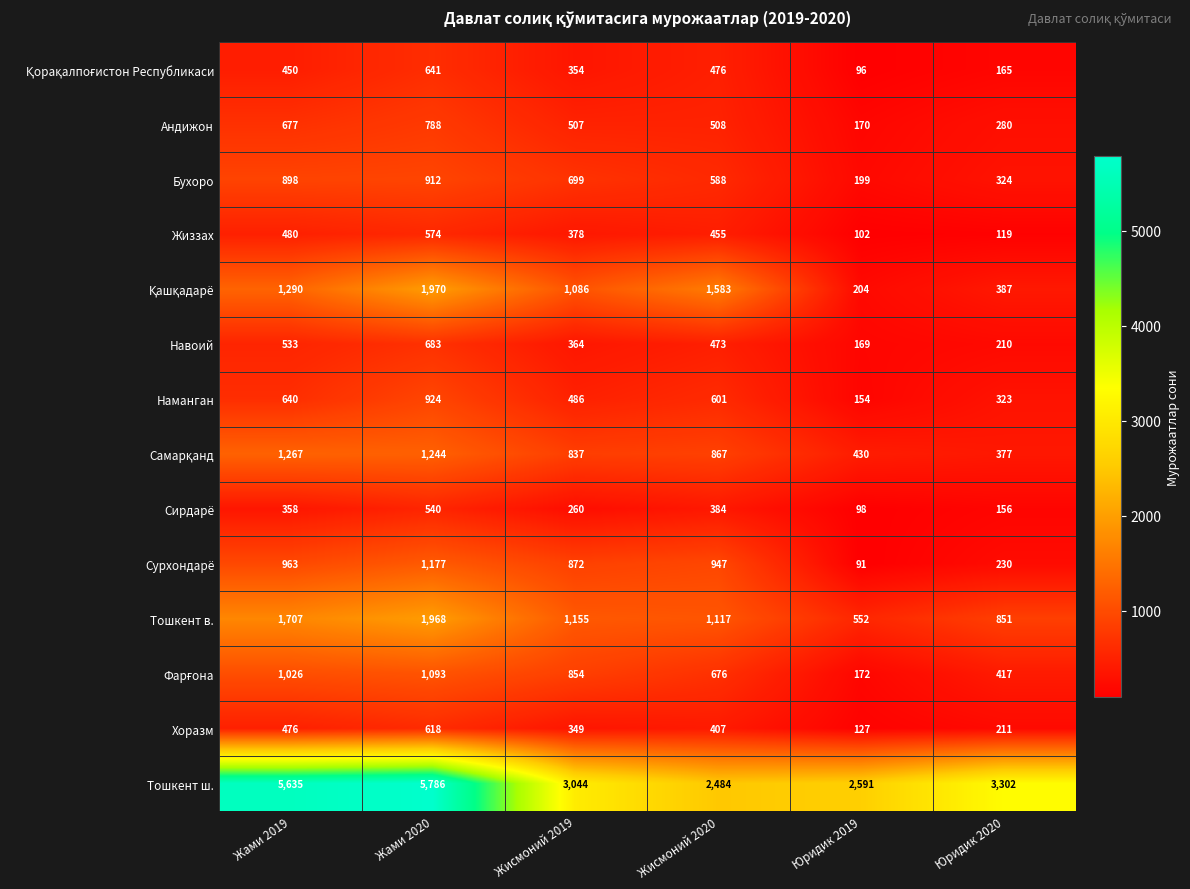

Read the Сирдарё value at Жами 2020.

540